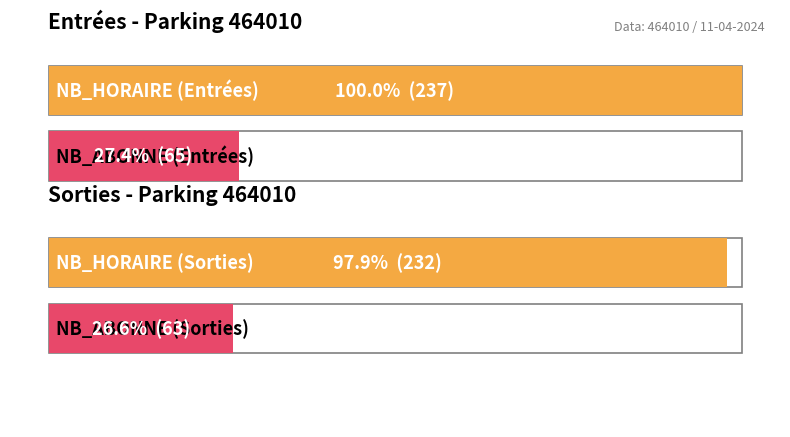

Which series changed the most between 13 and 18?

SORTIES NB_HORAIRE